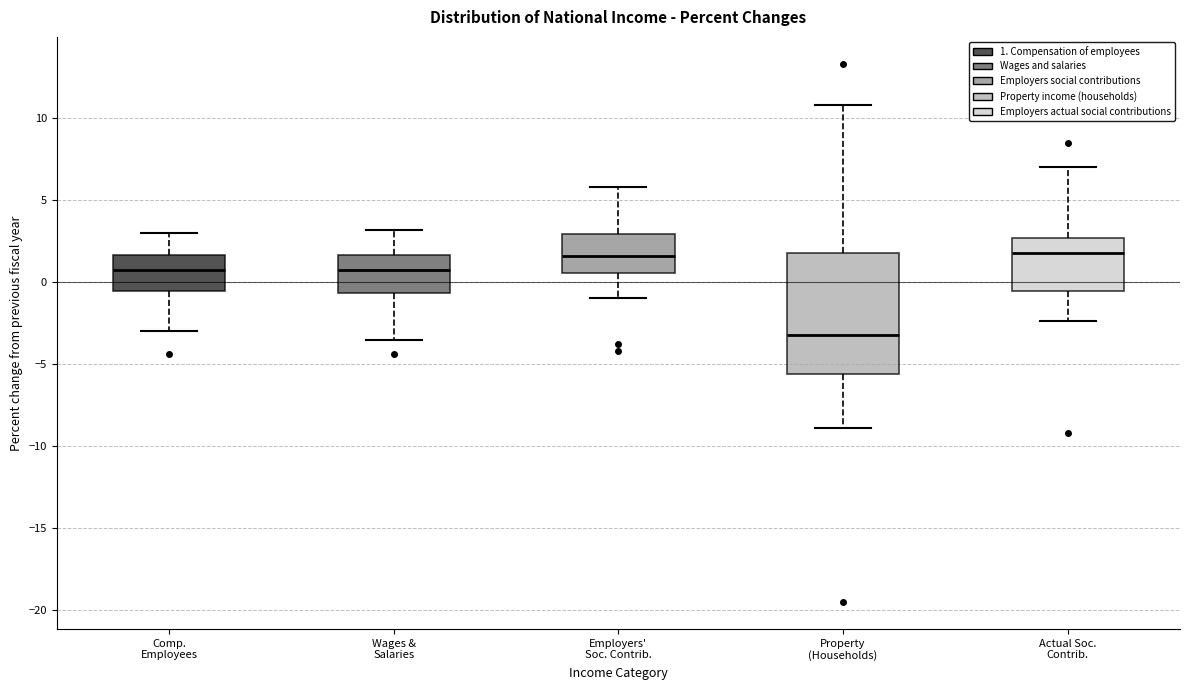

Where is the lower edge of the box for Employers' Soc. Contrib. on the y-axis? The values are not printed on the chart, so give them approximately, as read against the axis.

0.5